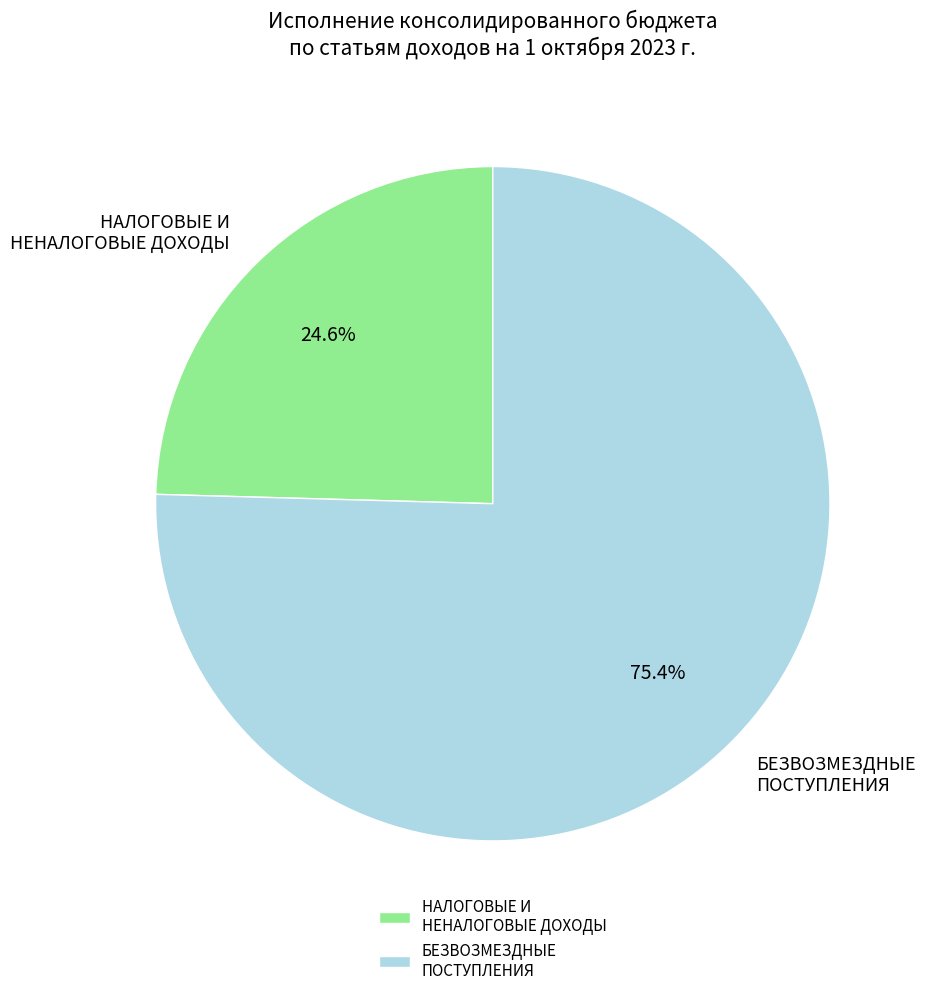

Count the number of slices in the pie.

2